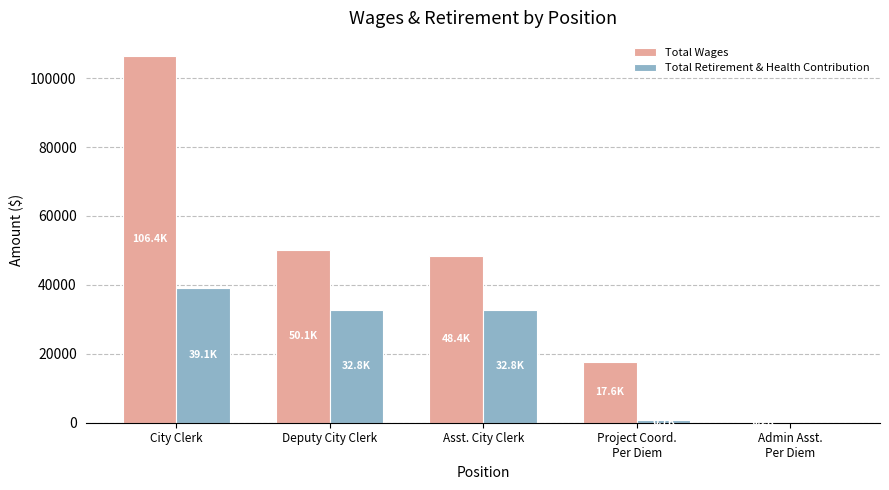

Is it true that Total Wages equals 48439 at Asst. City Clerk?

True